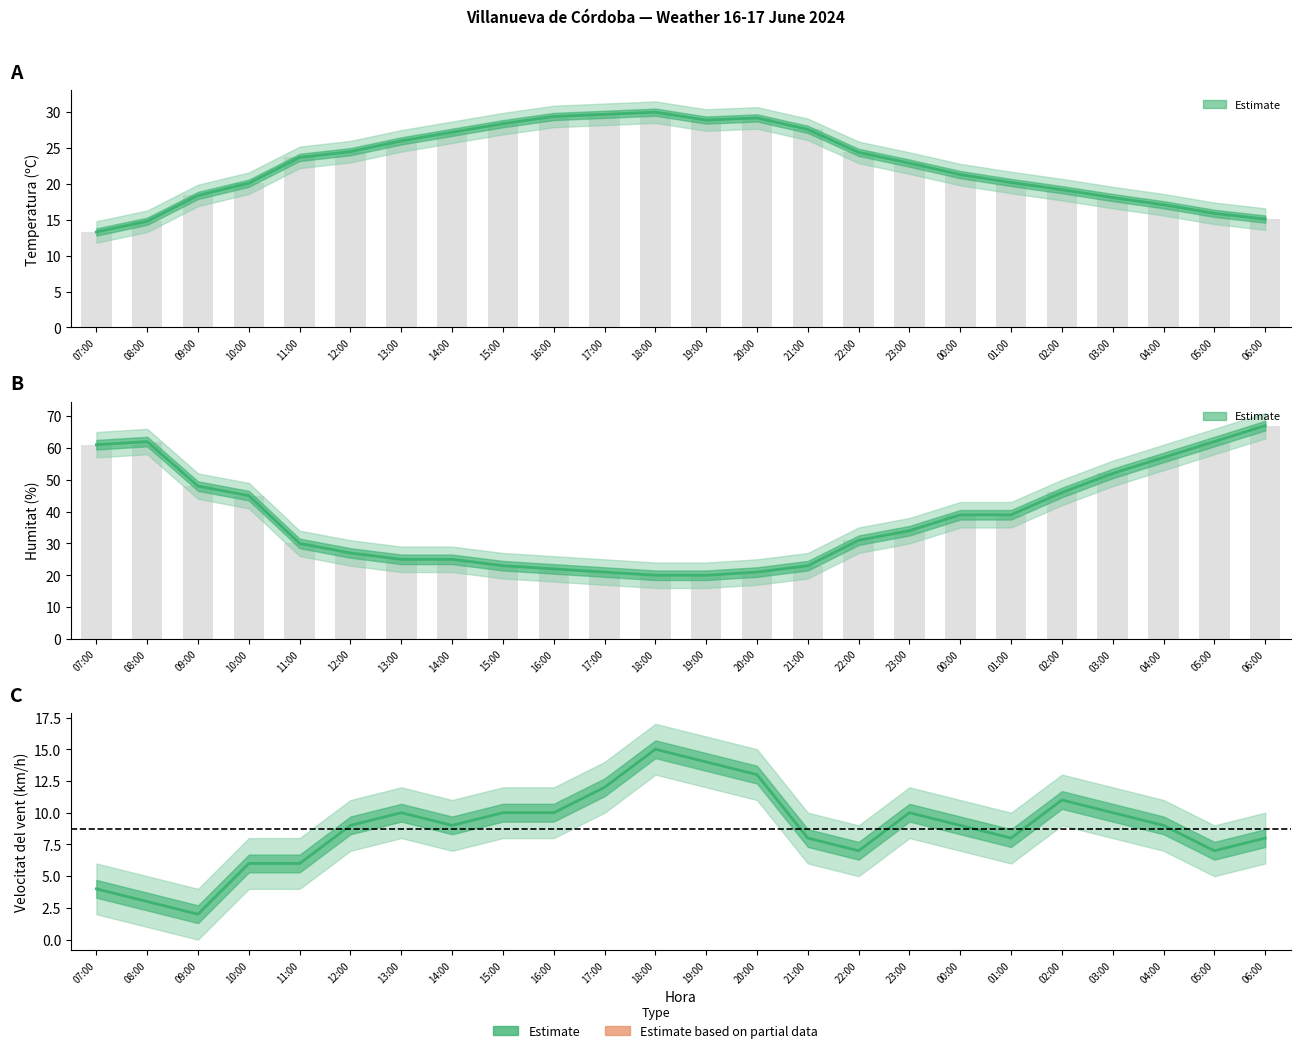

What is the total value across all series at 09:00?

68.4